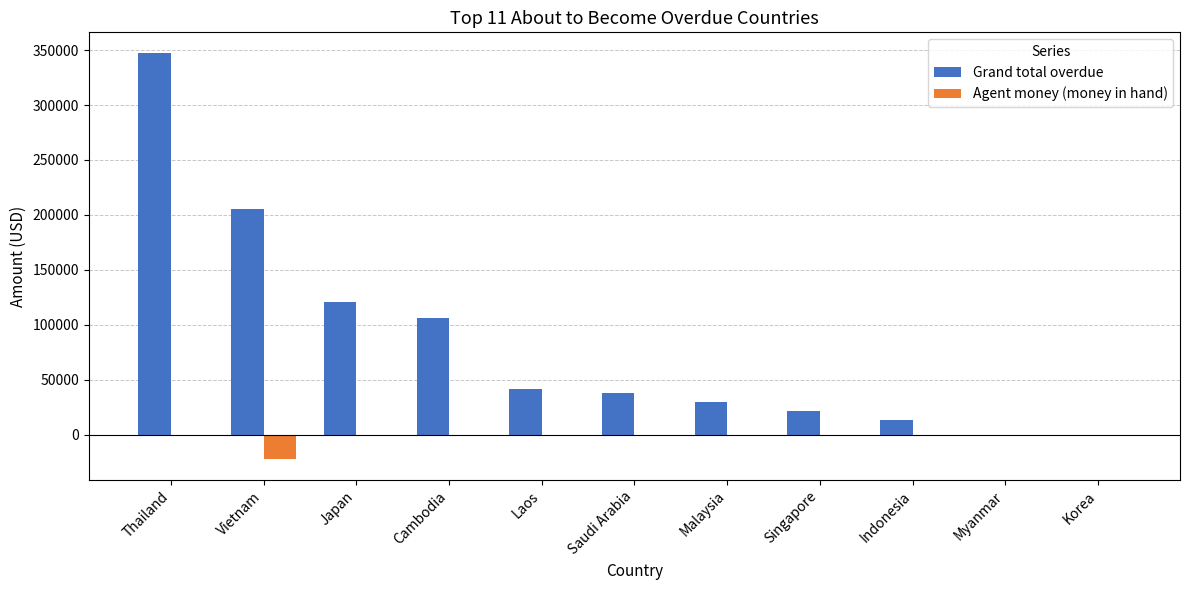

How many categories are shown in the chart?

11